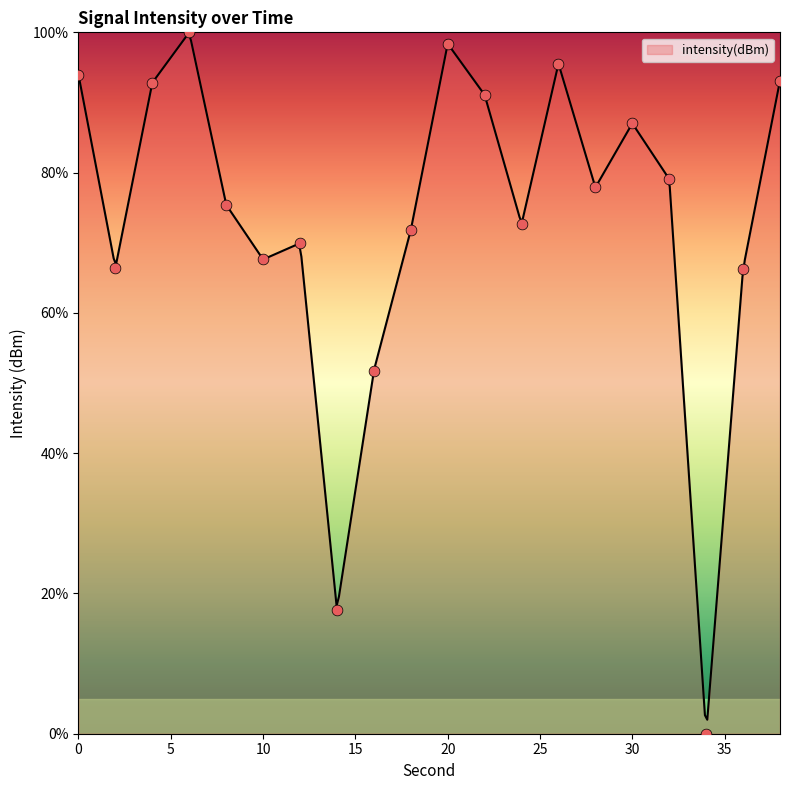

Between 28 and 18, which is larger?

28